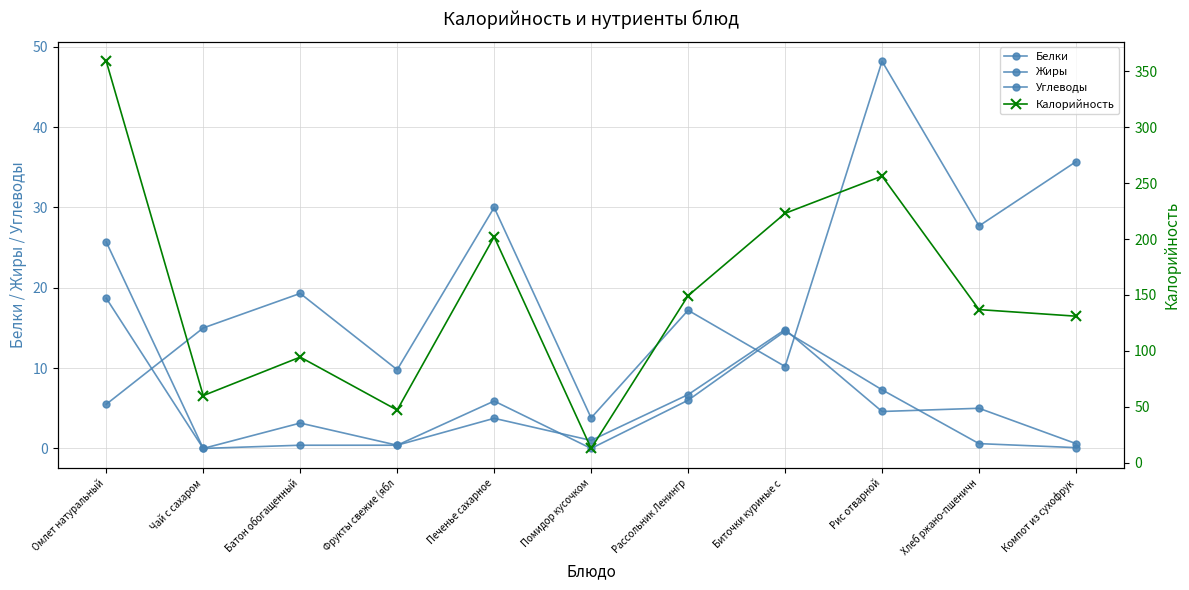

Which label corresponds to the largest value in the chart?

Омлет натуральный